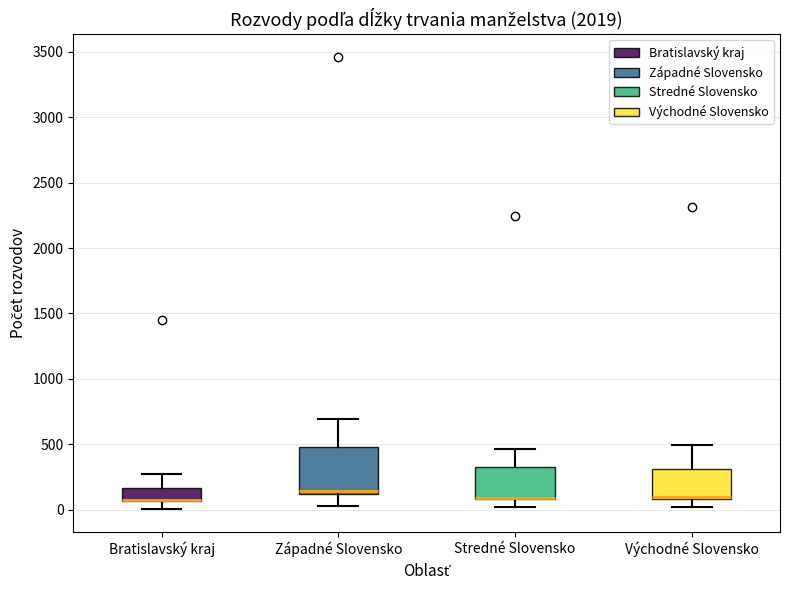

Where does the lower whisker of the box for Bratislavský kraj end on the y-axis? The values are not printed on the chart, so give them approximately, as read against the axis.

0